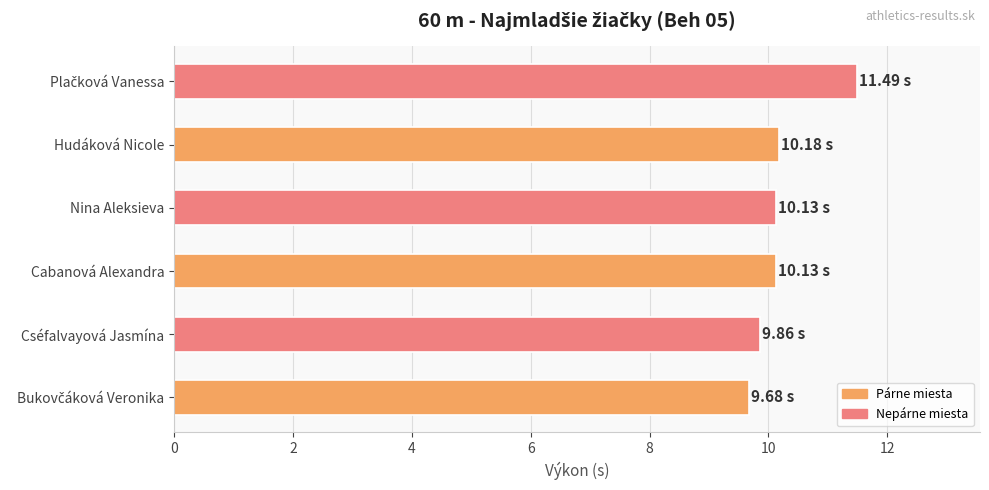

Approximately how many times larger is the value at Nina Aleksieva compared to Hudáková Nicole?

1.0